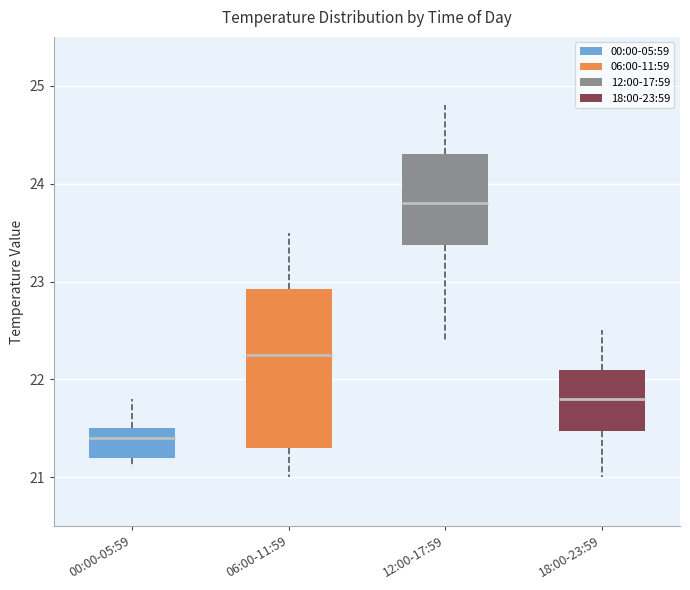

Comparing the boxes themselves (not the whiskers), which one is the tallest?

06:00-11:59